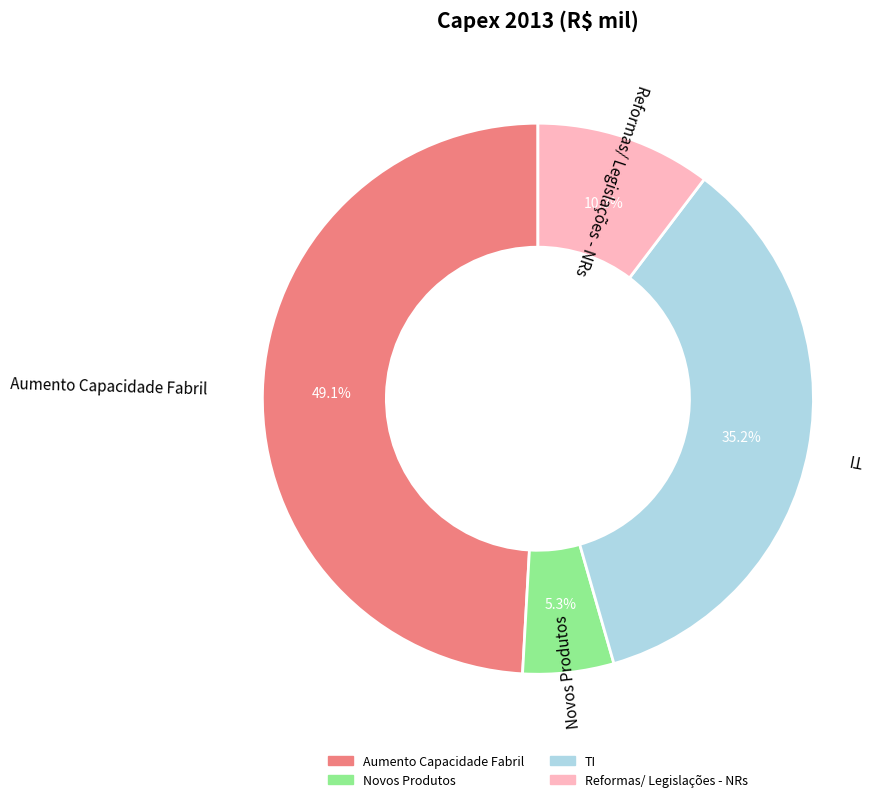

Does Aumento Capacidade Fabril account for over 50% of the chart?

No